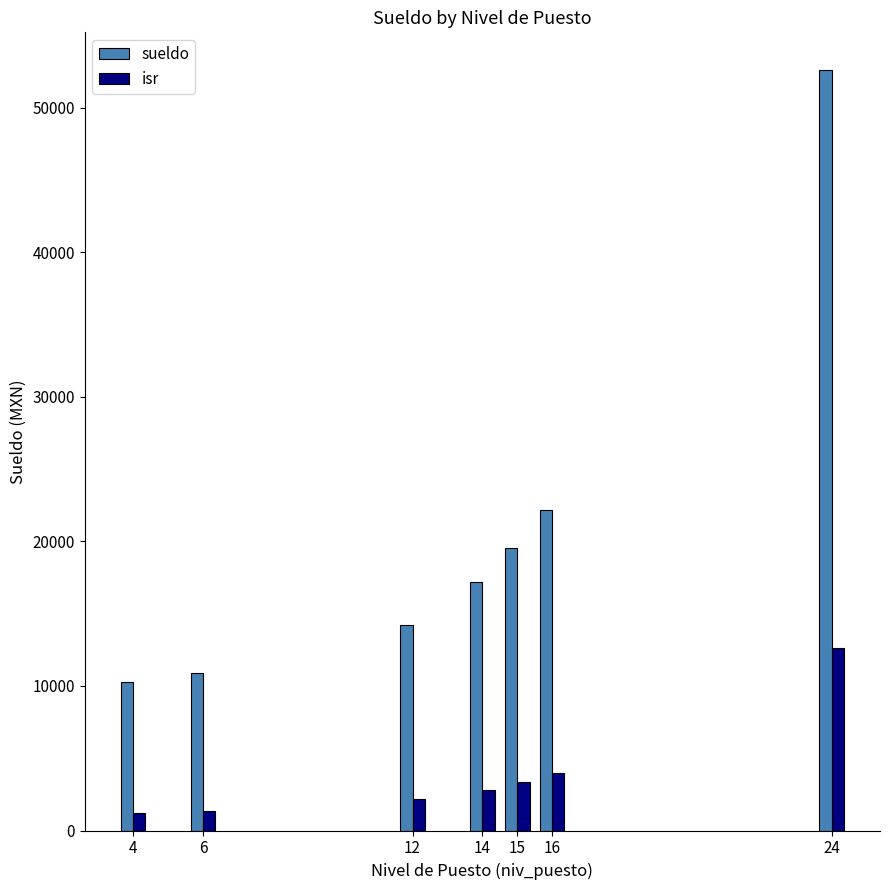

How many data points in sueldo are less than 17213?

3